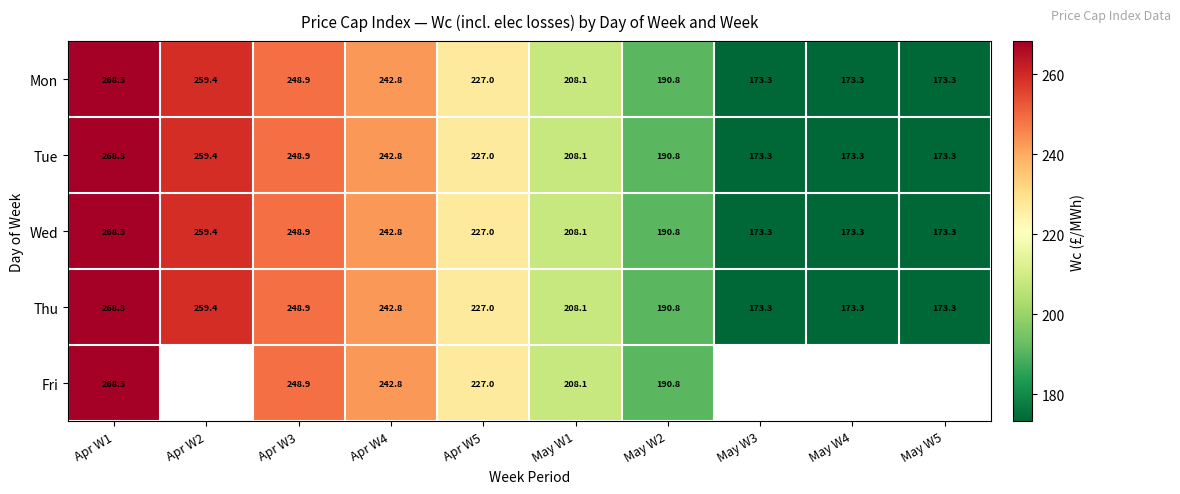

What is the average value of the Wed series?

216.5